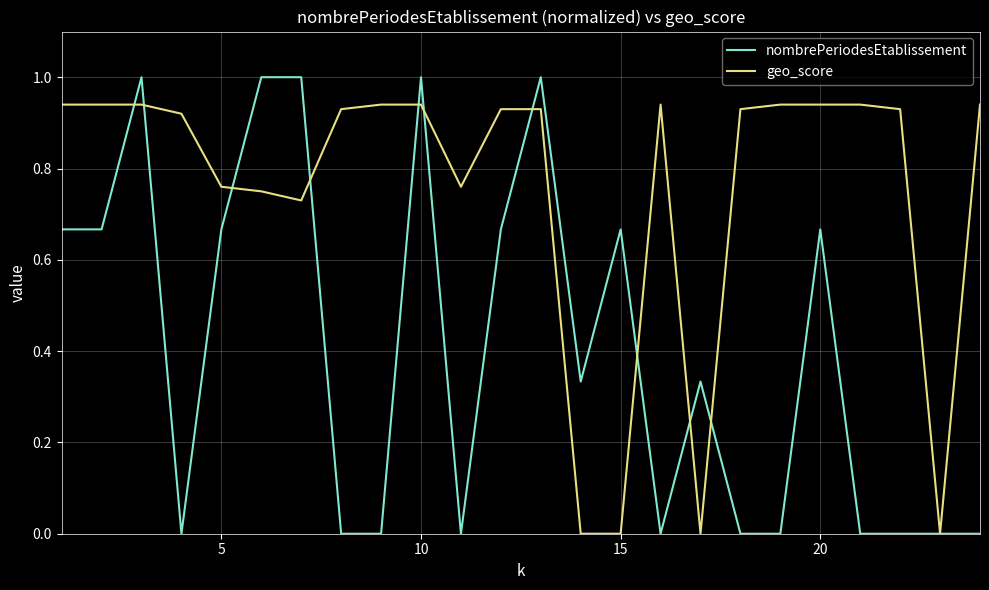

Rank the series by their average value, from lowest to highest.

nombrePeriodesEtablissement, geo_score